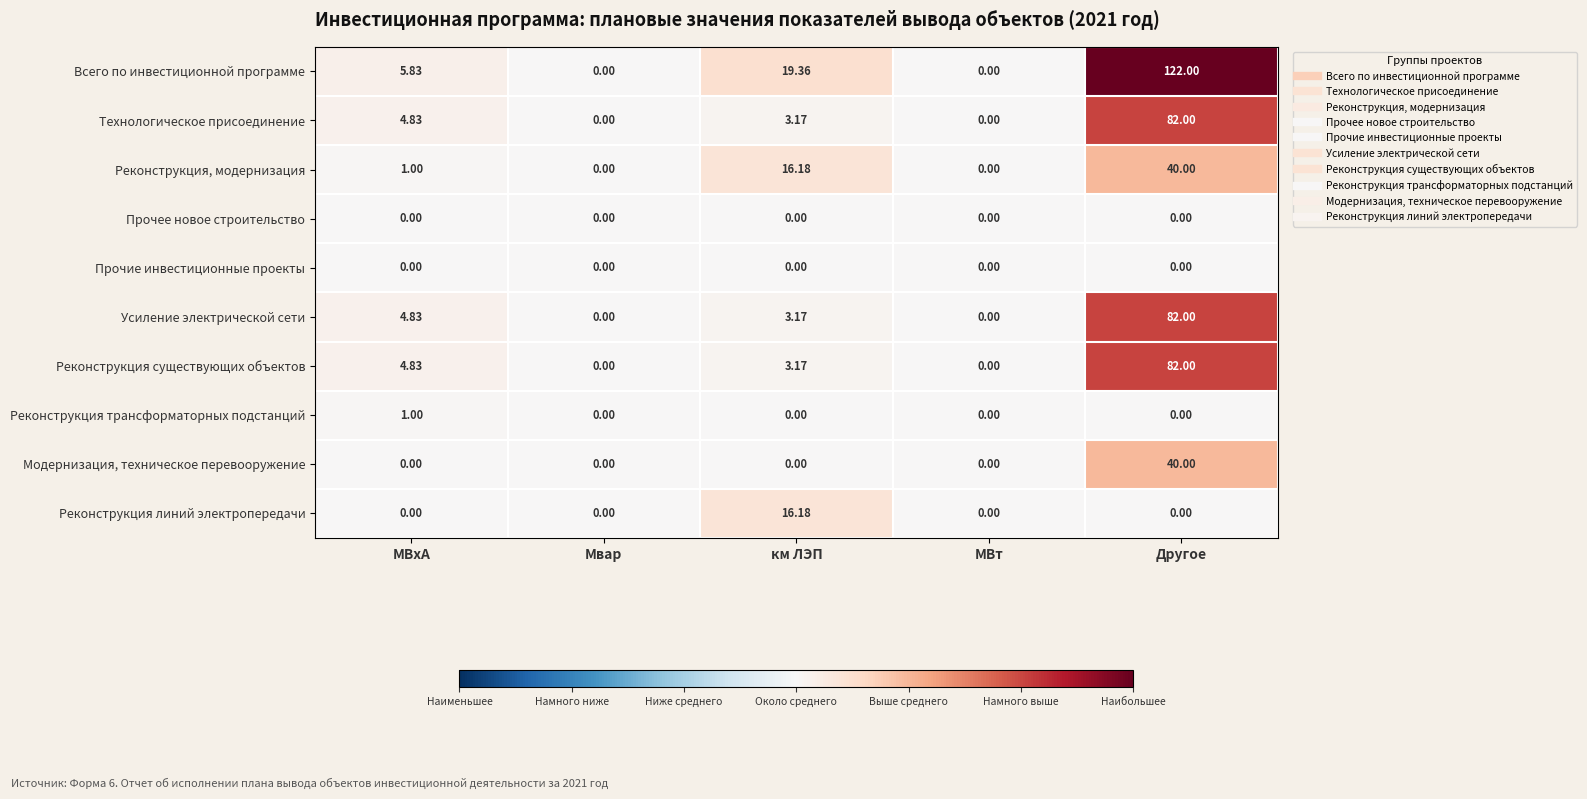

At which category does the chart reach its peak across all series?

Другое